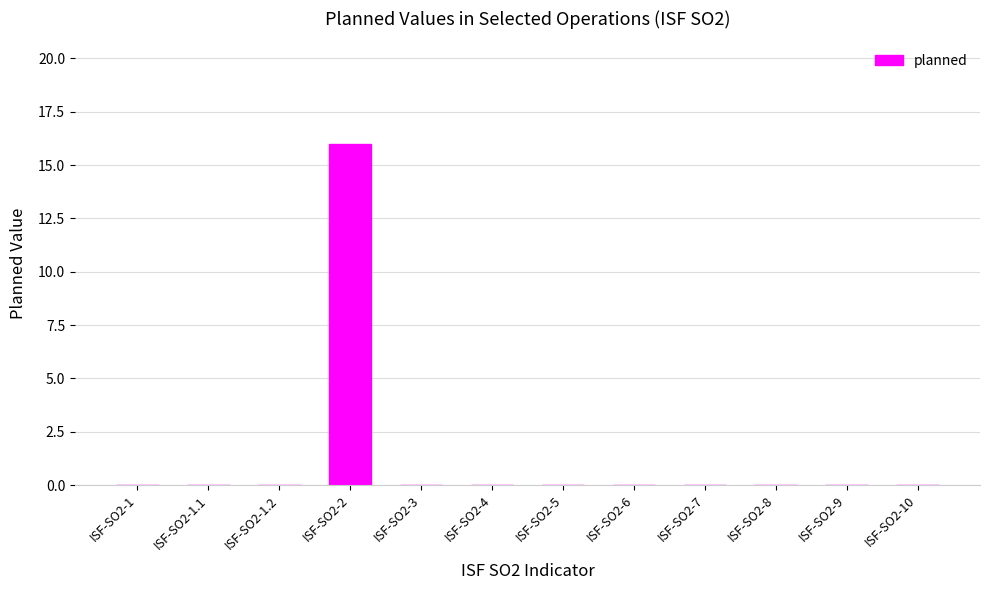

Are the bars horizontal?

No